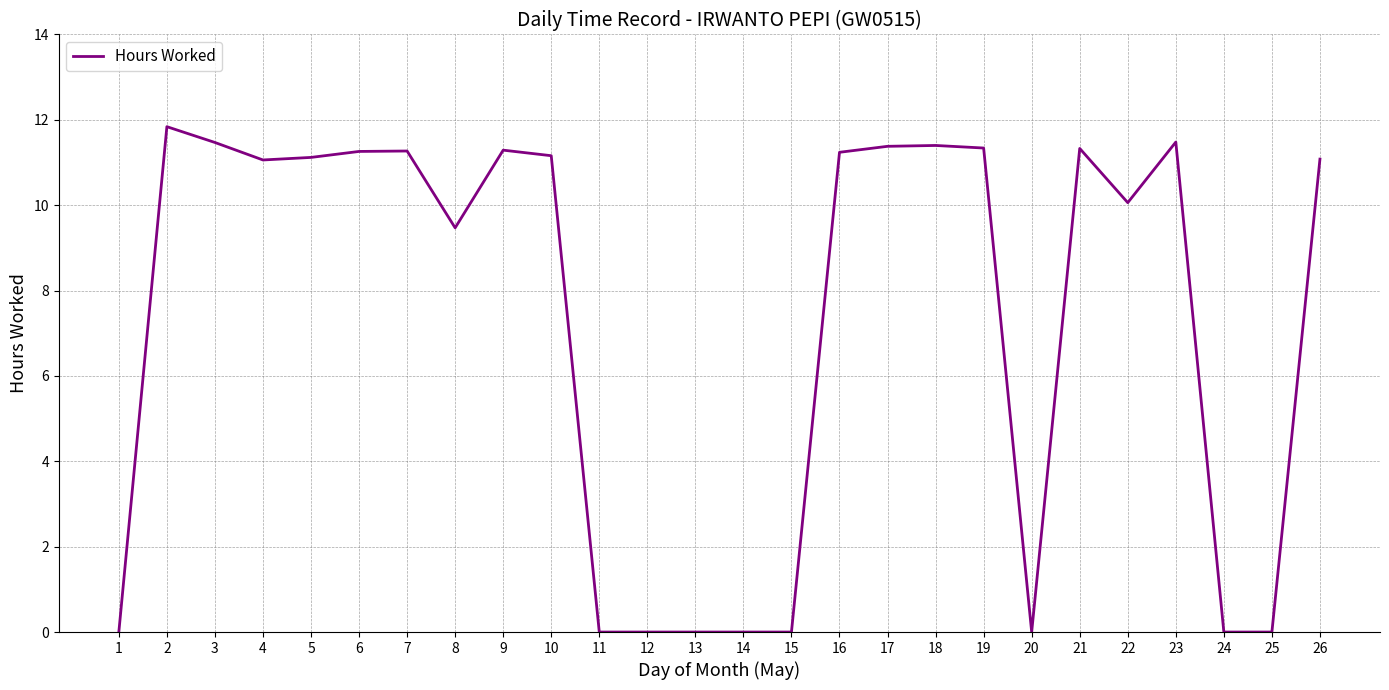

Is it true that the value at 13 is 0.0?

True